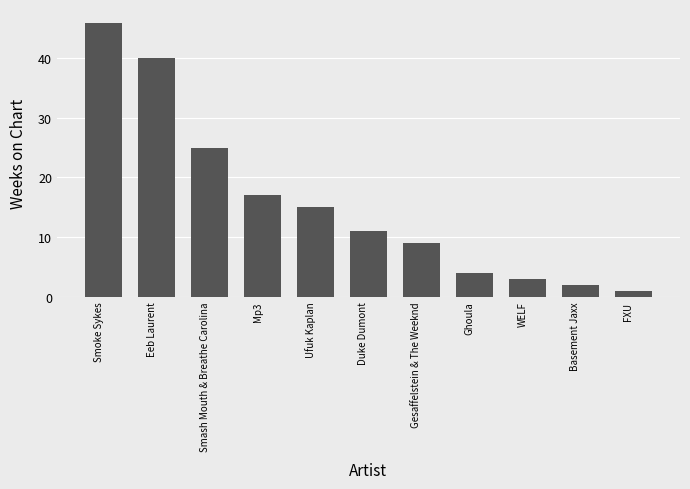

Is it true that the value at Smash Mouth & Breathe Carolina is 40?

False